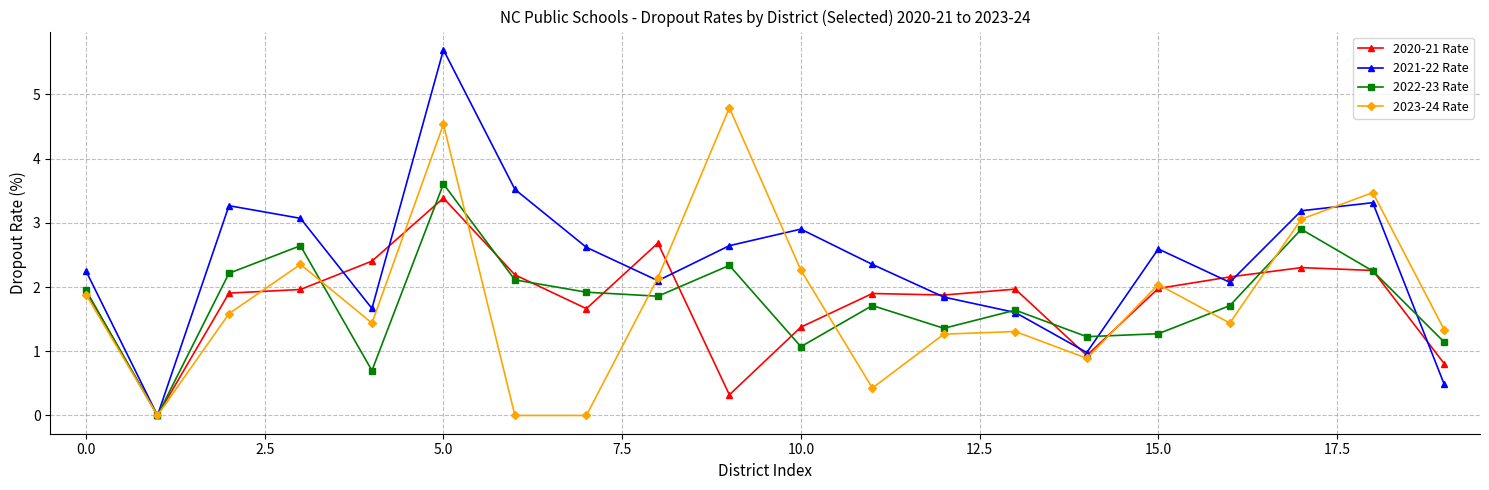

After their last crossing, which series has the higher values: 2023-24 Rate or 2021-22 Rate?

2023-24 Rate